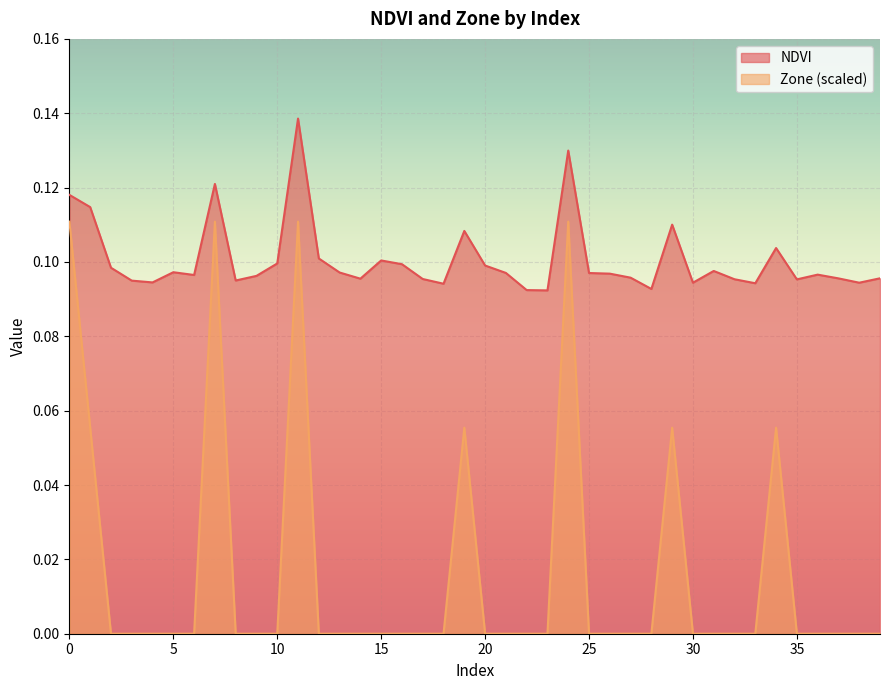

What is the spread (max minus min) of values at 26?

0.1